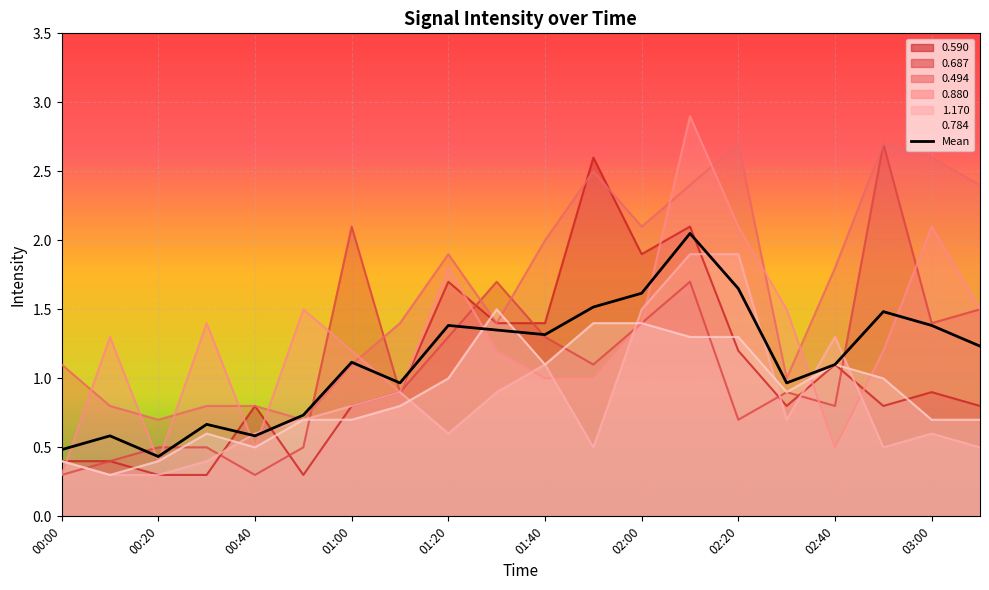

Is it true that the value at 03:00 is 0.6?

False